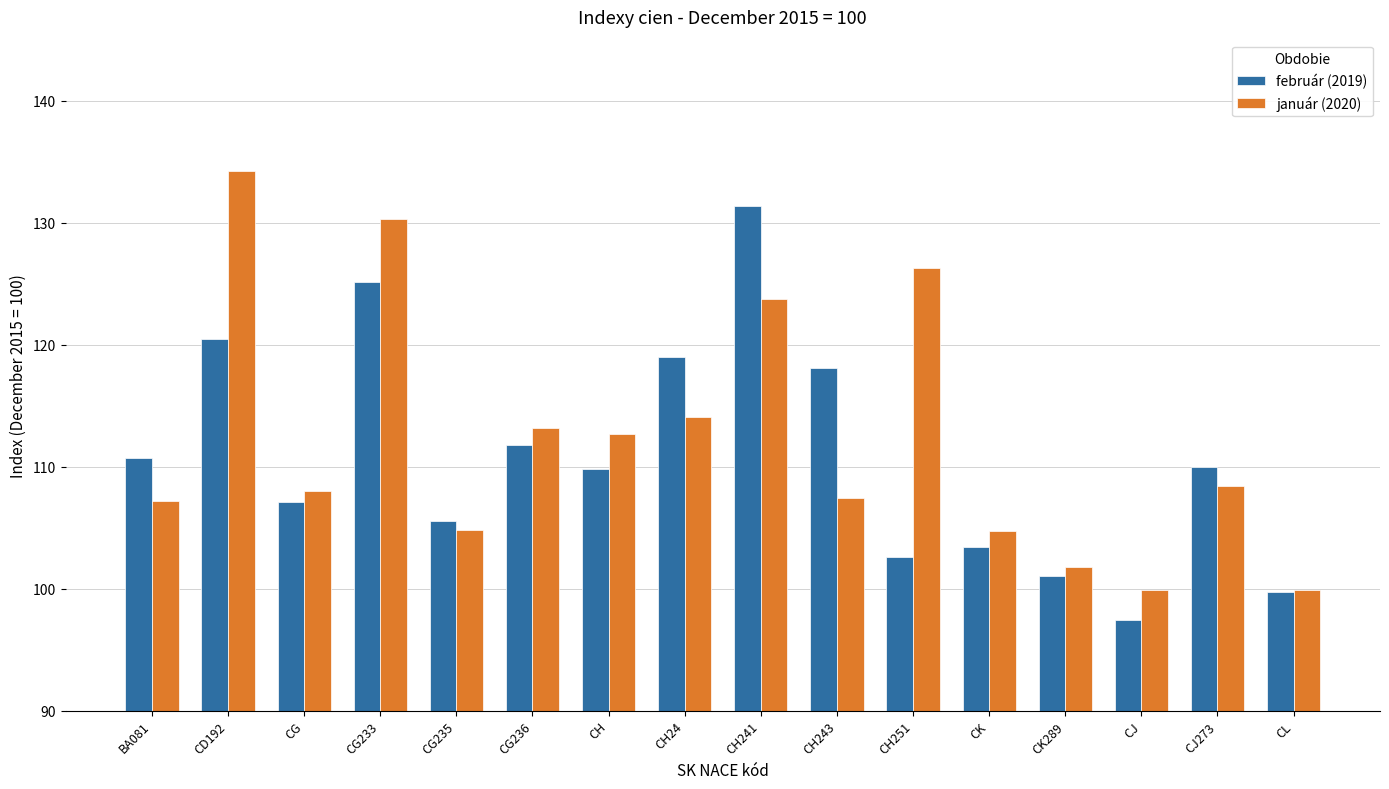

What is the spread (max minus min) of values at CJ?

2.5